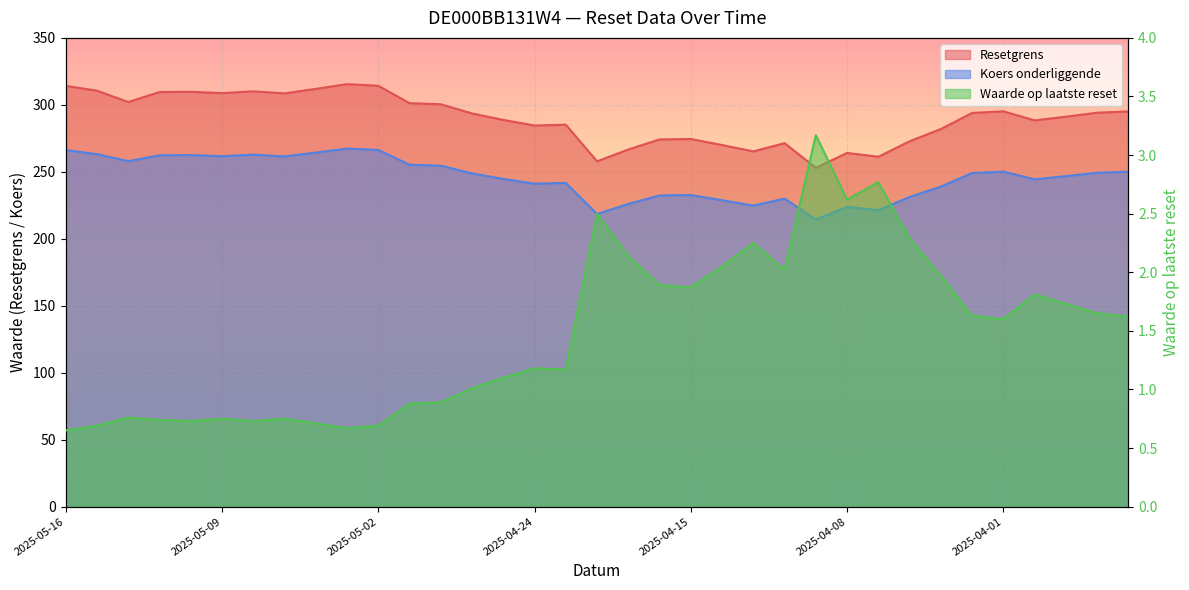

At which category does the chart reach its minimum across all series?

2025-05-16